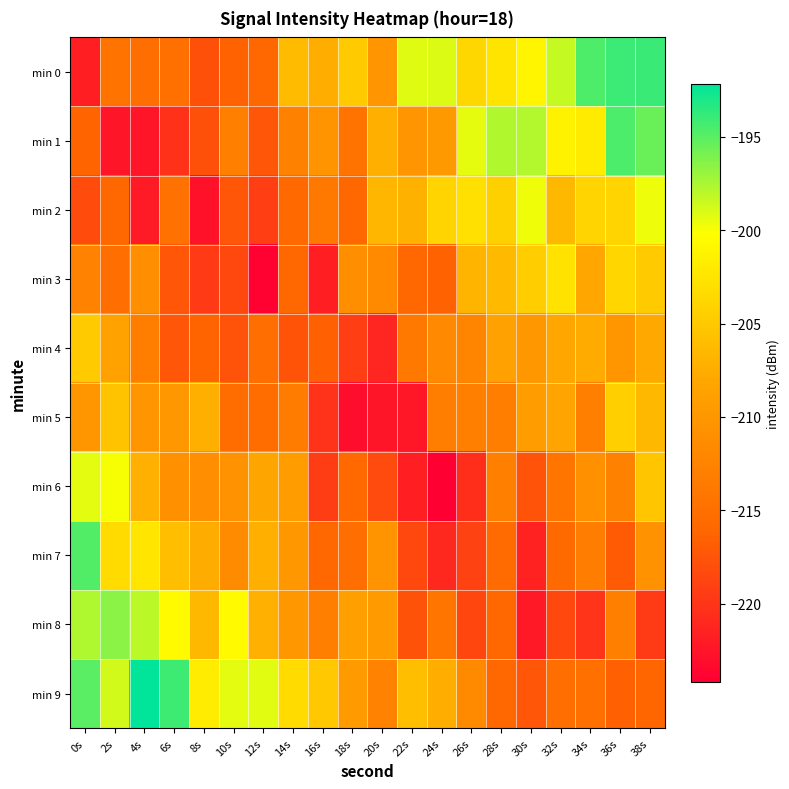

How many series are shown in this chart?

10